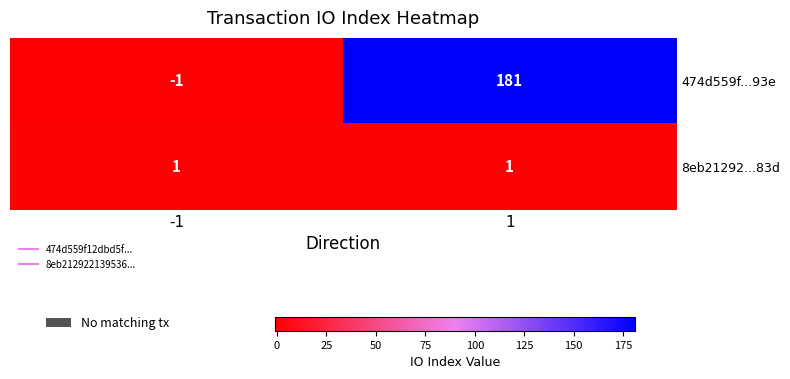

The value of 474d559f...93e at 1 is 280. True or false?

False